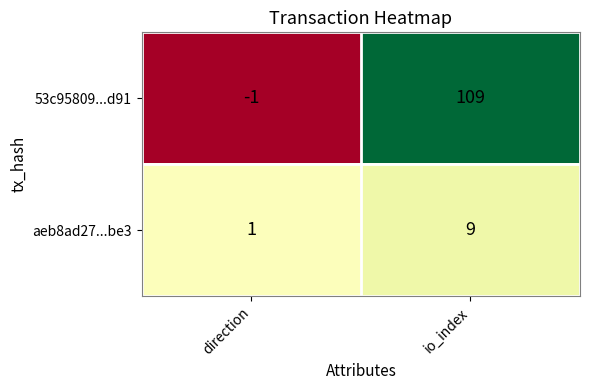

At how many categories does at least one series exceed 107?

1